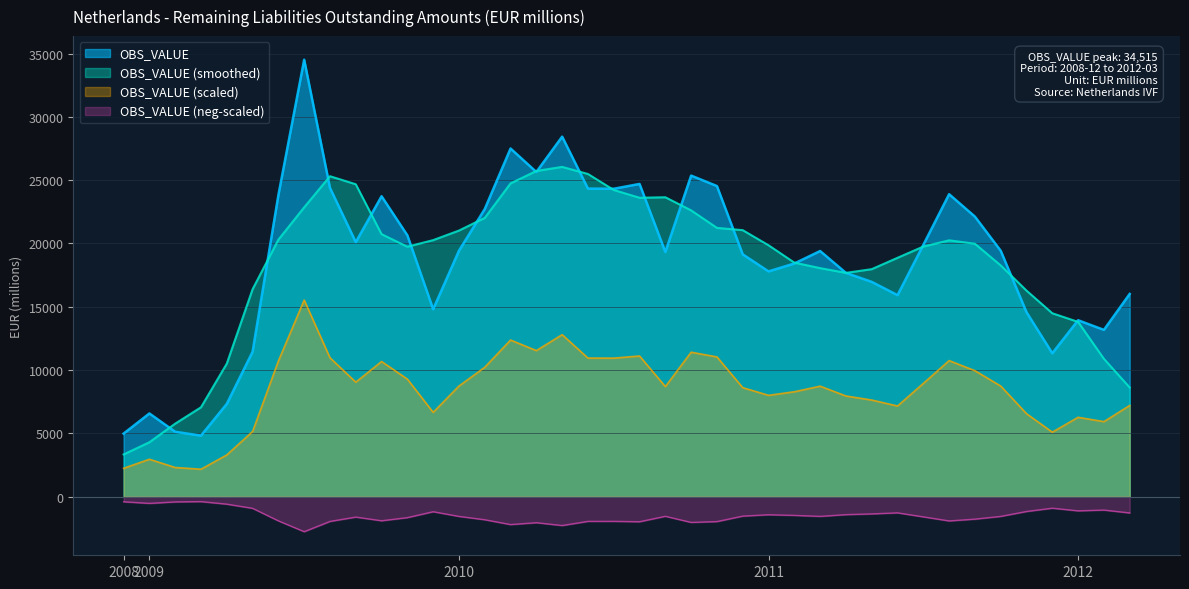

At which label does the data first exceed 19427?

2009-06